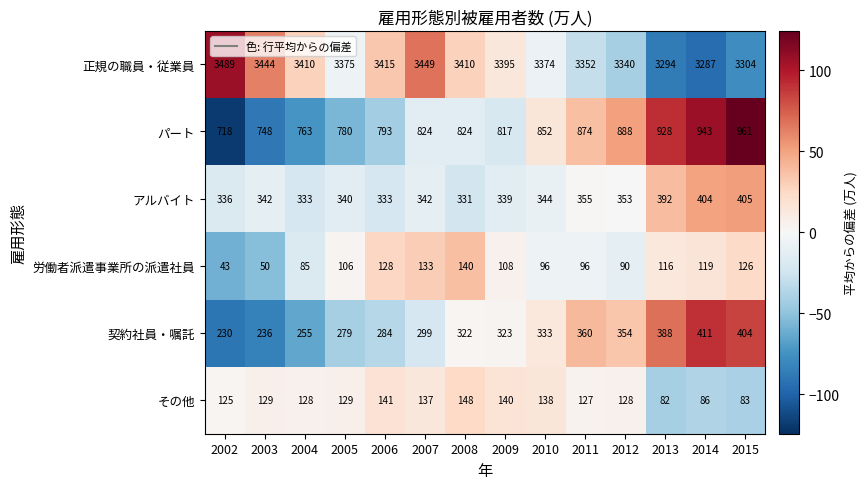

How many data points does each series have?

14